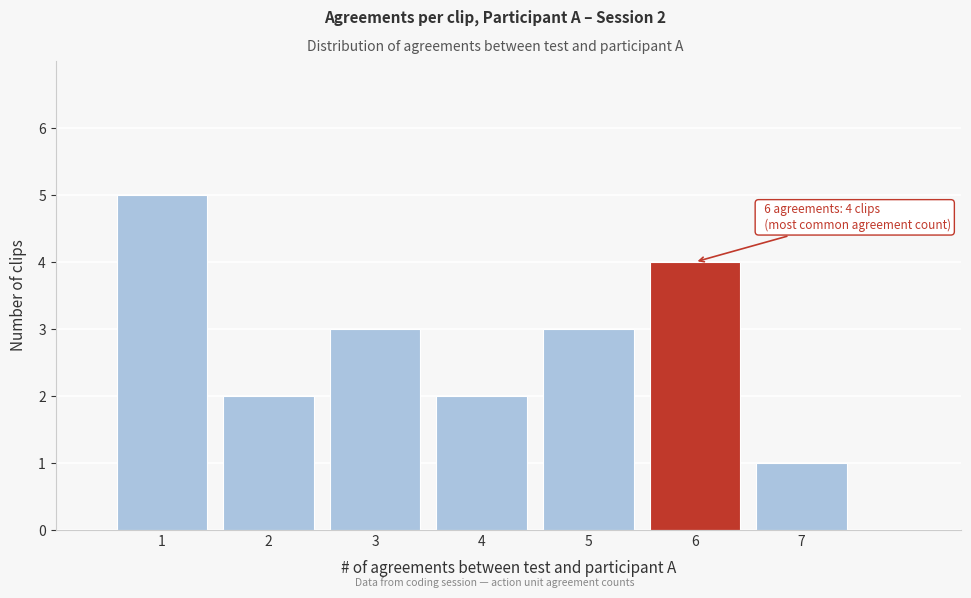

Which range on the x-axis has the tallest bar?

0.5 to 1.5